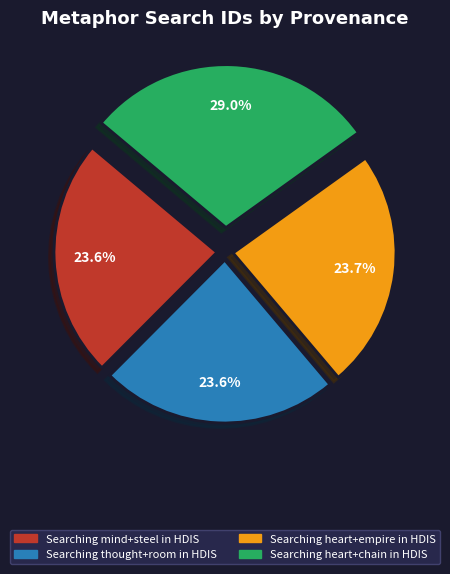

True or false: Searching thought+room in HDIS accounts for 14% of the total.

False